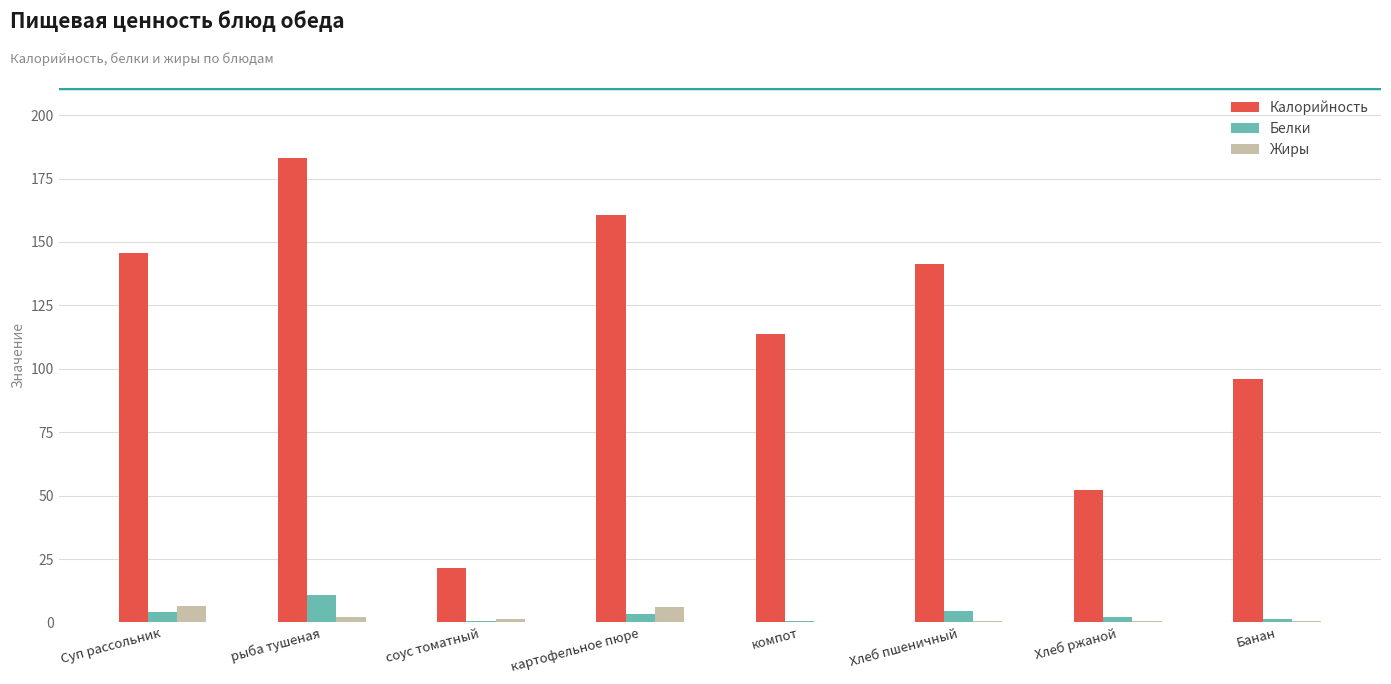

Between Хлеб ржаной and Банан, which series saw the biggest shift?

Калорийность